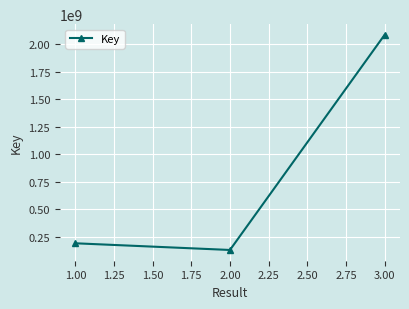

Is it true that the value at 2.00 is 57152152?

False